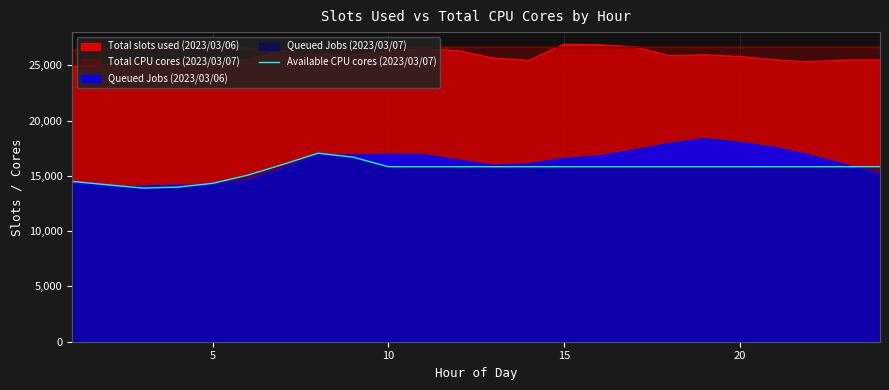

True or false: the data has more than 1 interior local peaks.

False